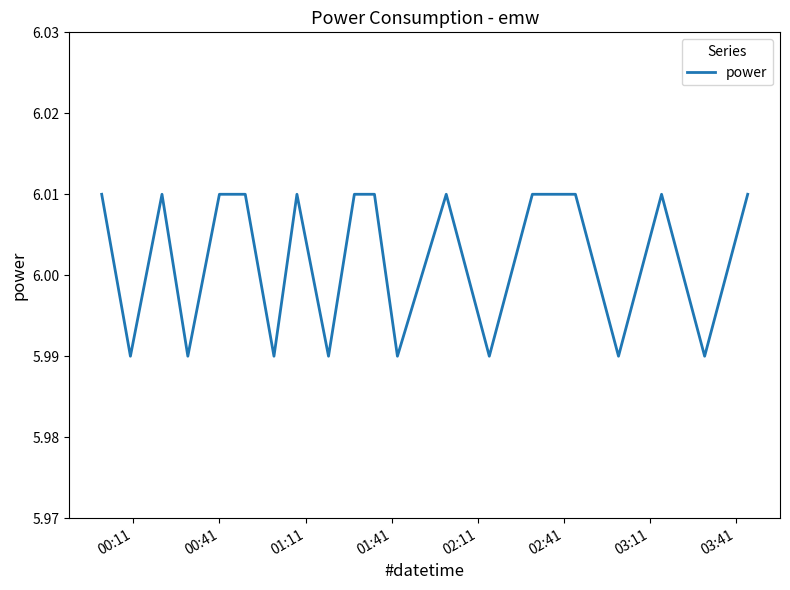

What is the value of the 4th point from the left?

6.0